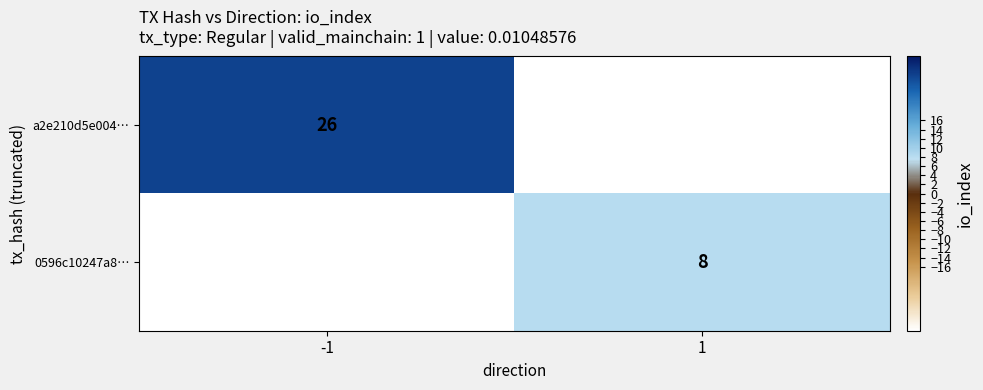

The 0596c10247a8… series shows 8 at 1. True or false?

True